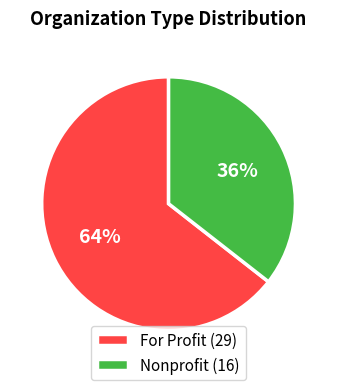

To the nearest percent, what percentage of the pie is Nonprofit (16)?

36%